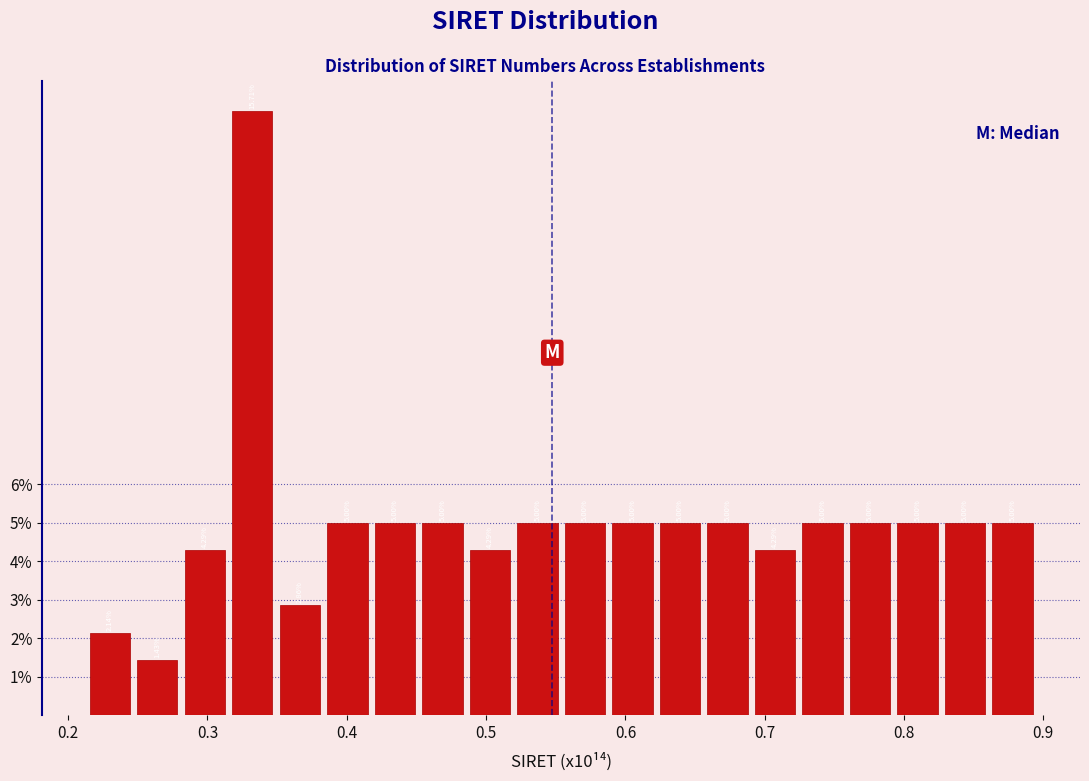

Read against the x-axis, roughly where is the centre of the tallest bar?

0.33